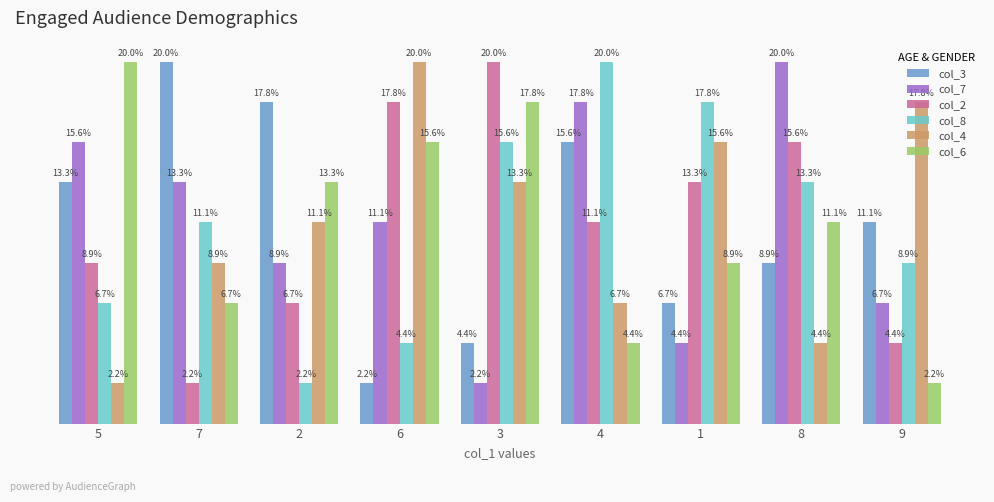

The col_4 series shows 9 at 1. True or false?

False